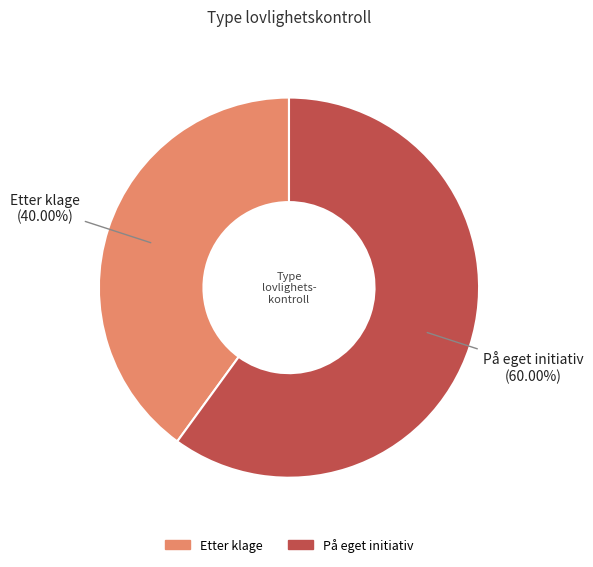

The På eget initiativ slice represents 60% of the pie. True or false?

True